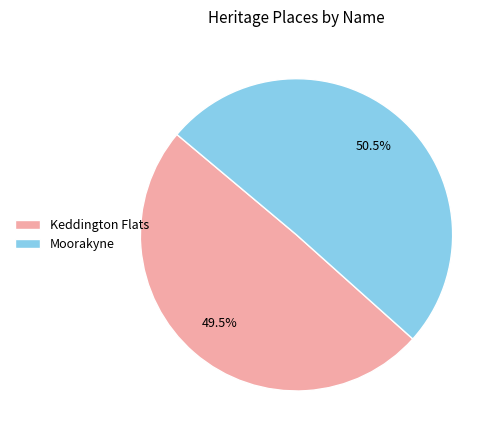

What is the ratio of the value at Keddington Flats to the value at Moorakyne?

1.0